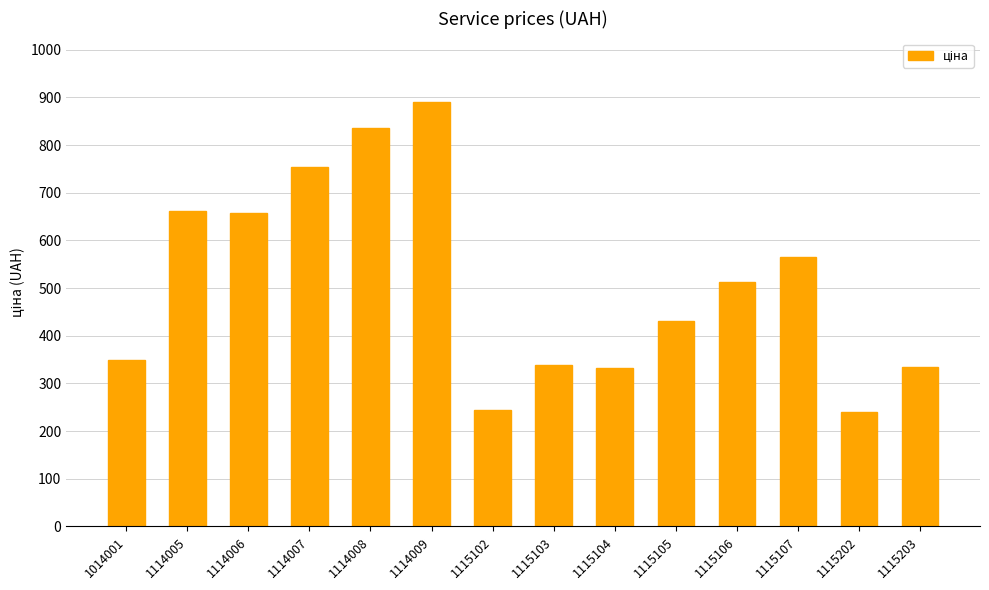

What is the sum of the values at 1115107 and 1114006?

1223